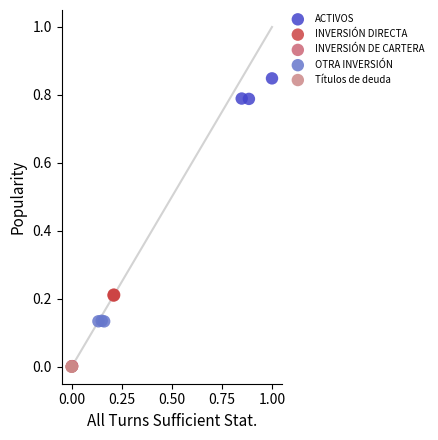

Which series contains the highest Y value?

ACTIVOS